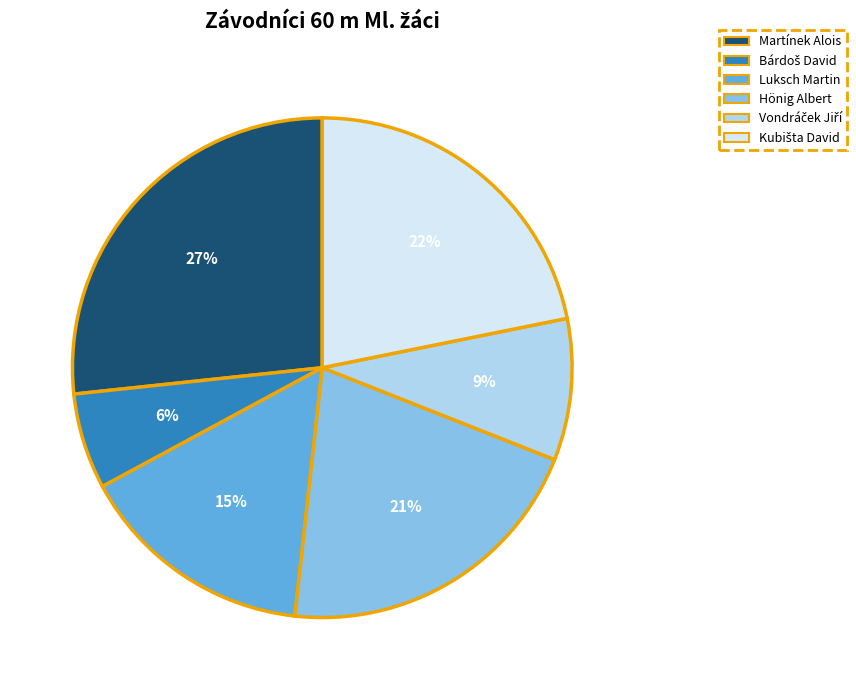

True or false: Martínek Alois accounts for 34% of the total.

False